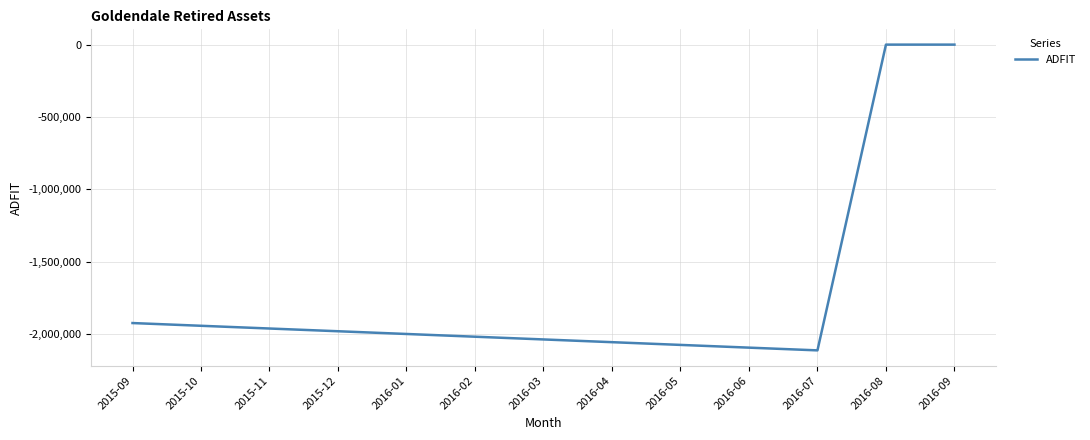

The value at 2016-03 is -2038435.6. True or false?

True